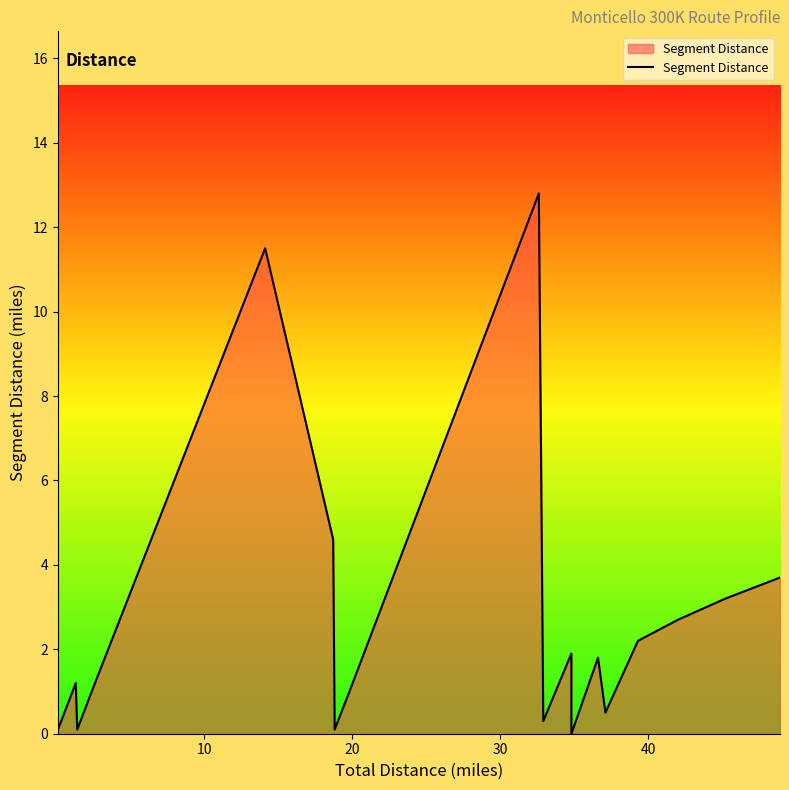

Does the chart display data point markers on the line(s)?

No